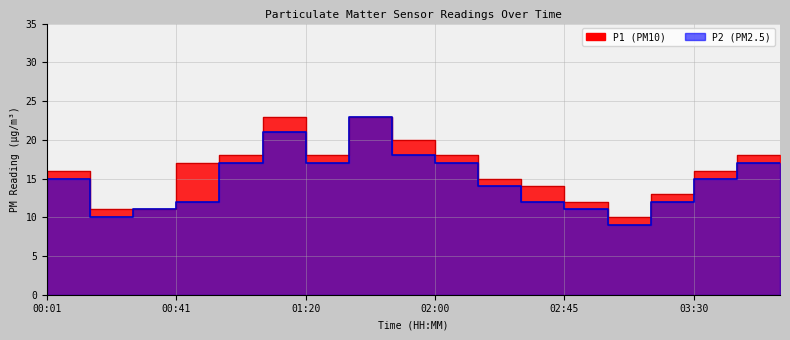

True or false: P2 and P1 cross at least once.

False